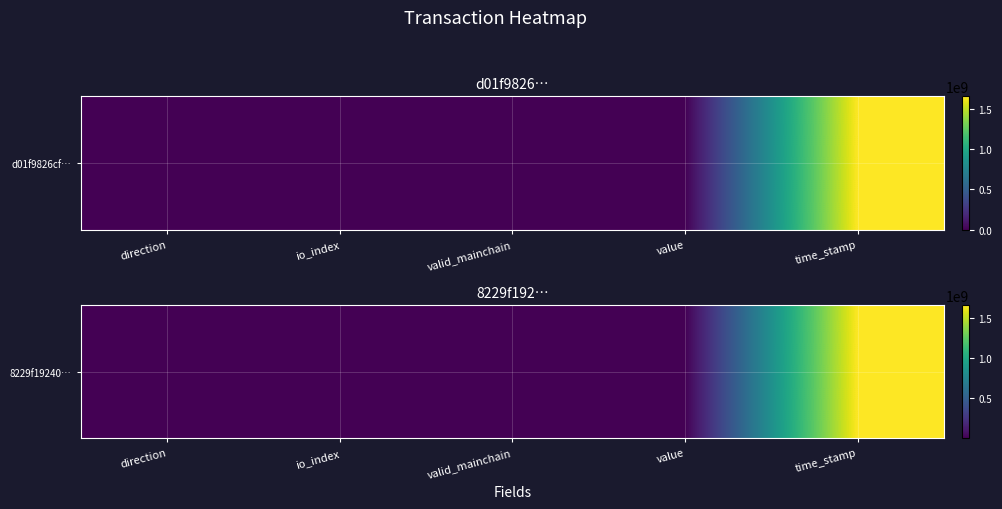

Read the value at value.

2.6